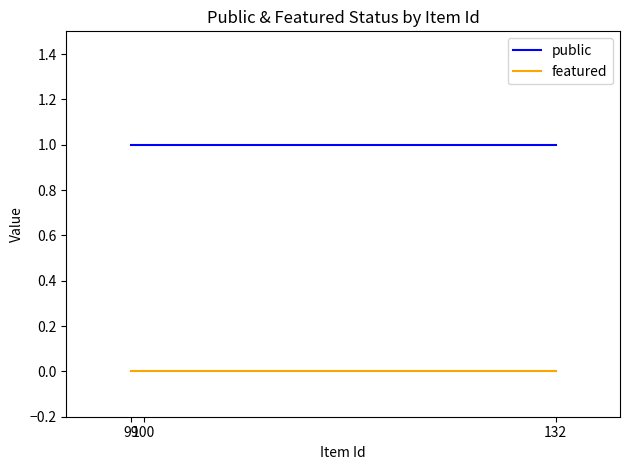

True or false: public has a value of 1 at 132.

True